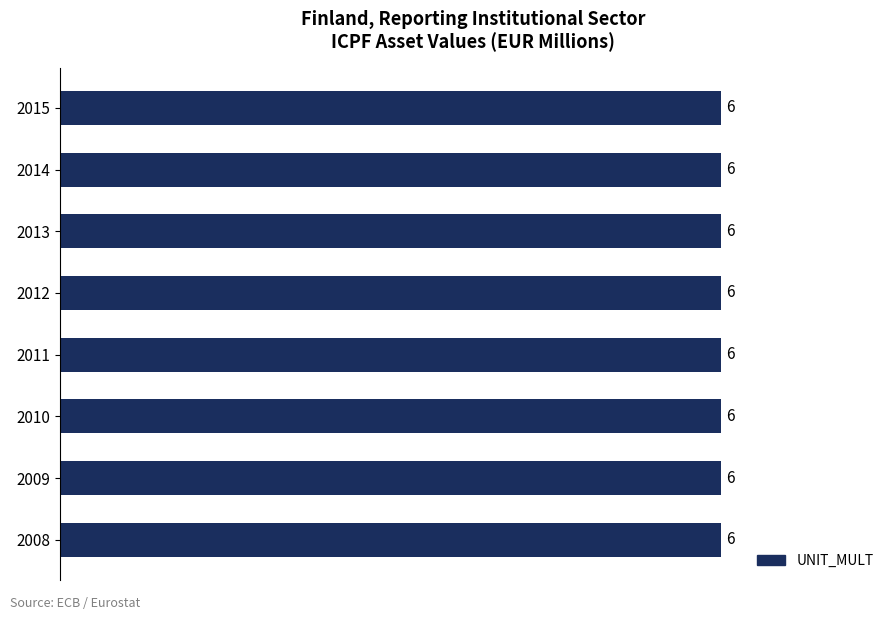

Count the number of categories in the chart.

8